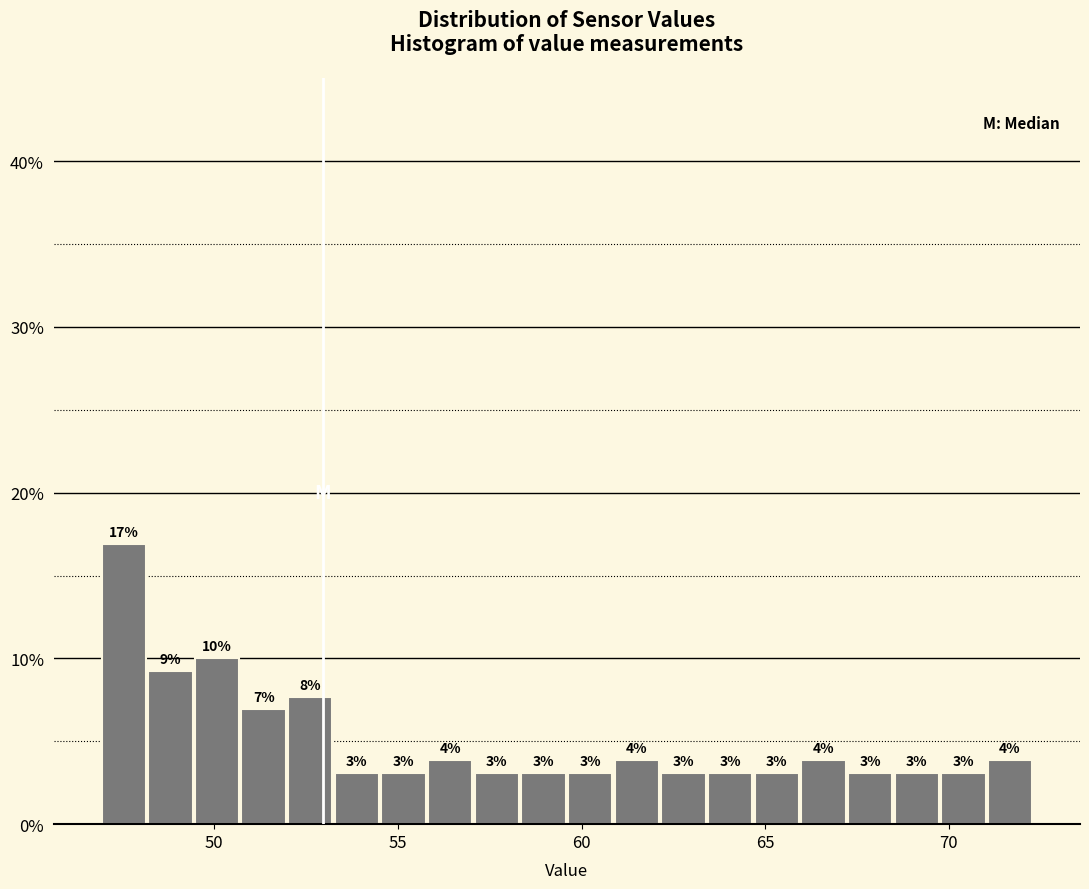

Read against the x-axis, roughly where is the centre of the tallest bar?

47.5